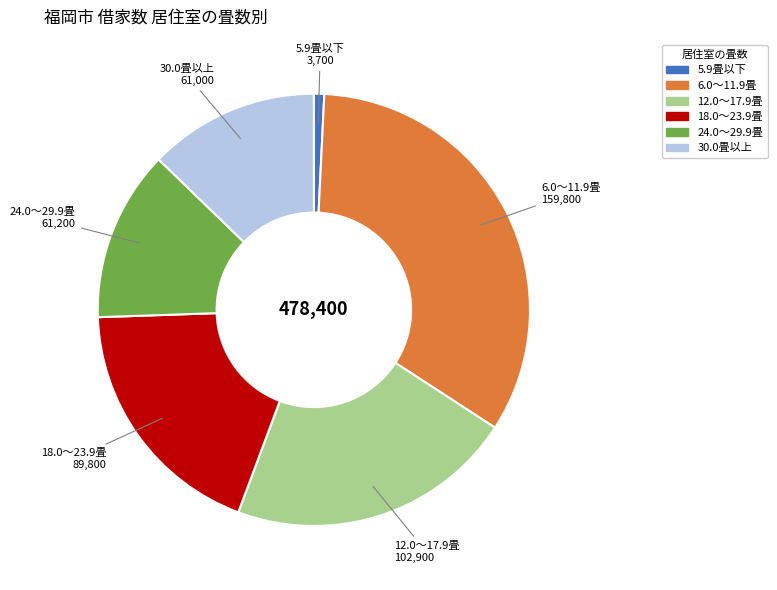

Does any single category account for the majority?

No